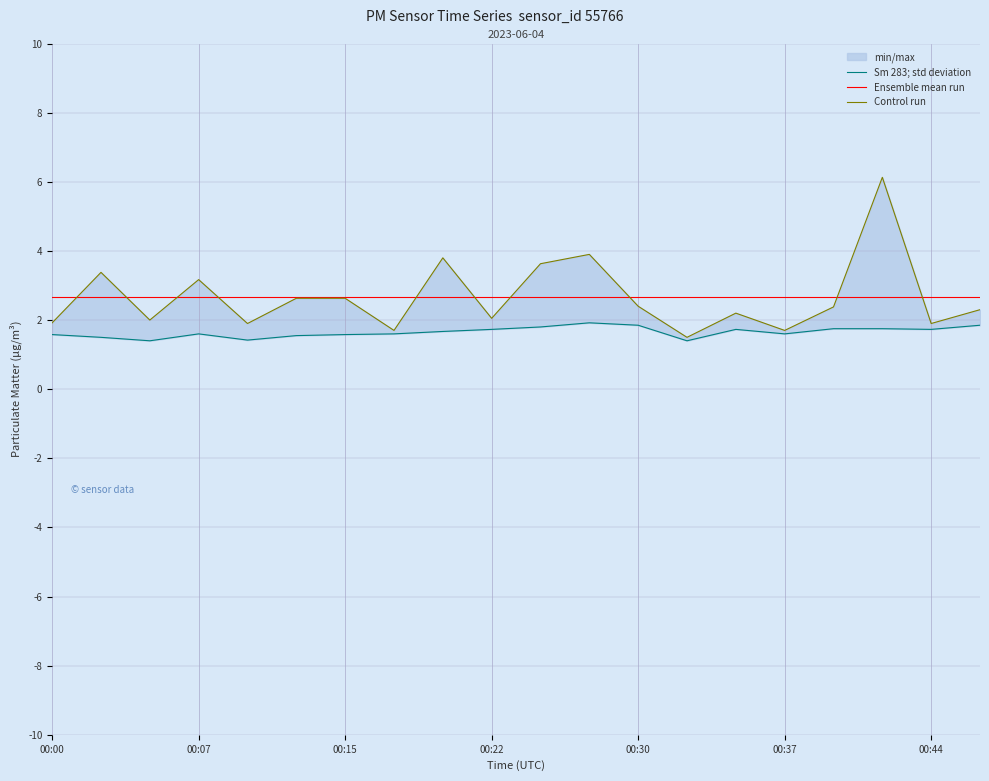

At which category does the chart reach its peak across all series?

17